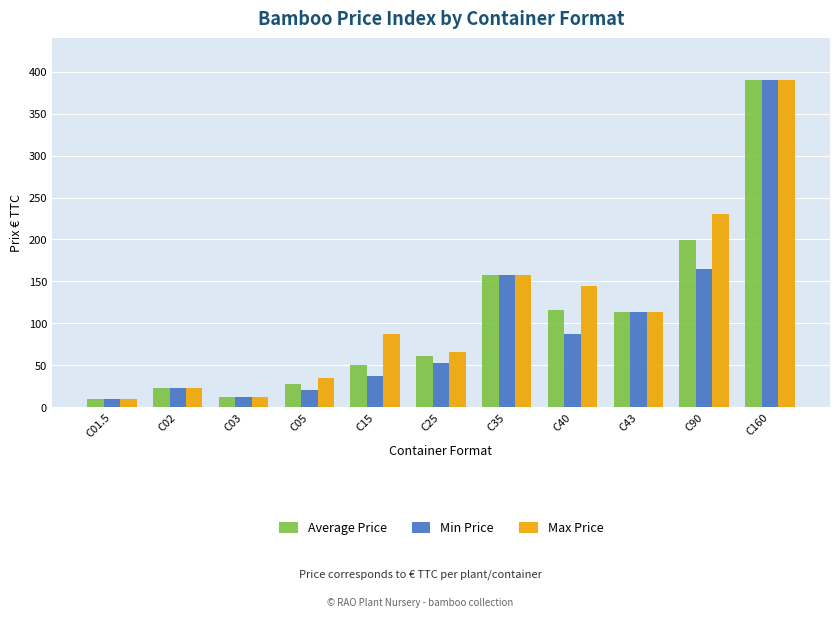

How many values in the Average Price series exceed 60?

6